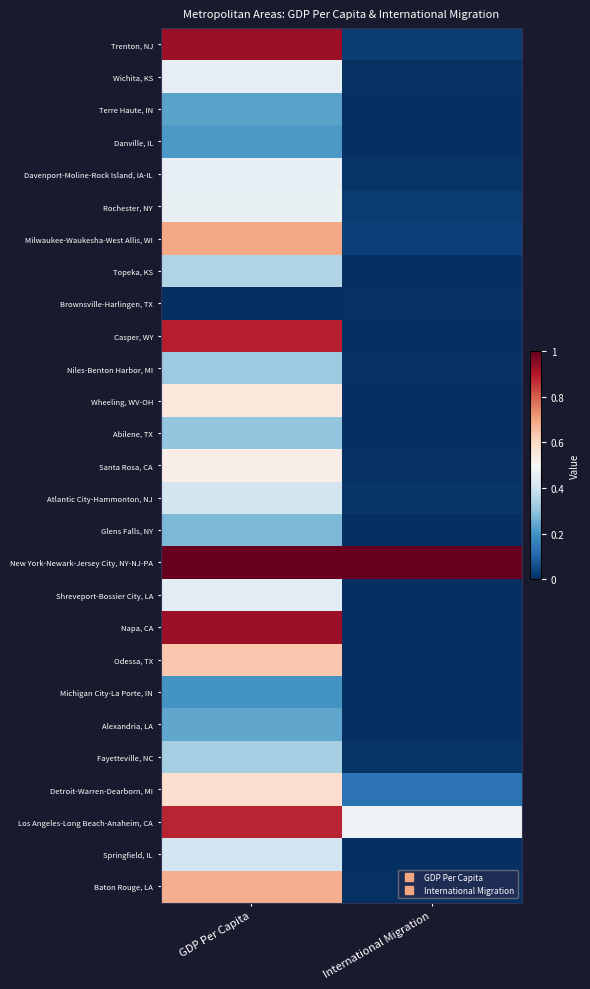

What is the difference between the highest and lowest values at GDP Per Capita?

1.0